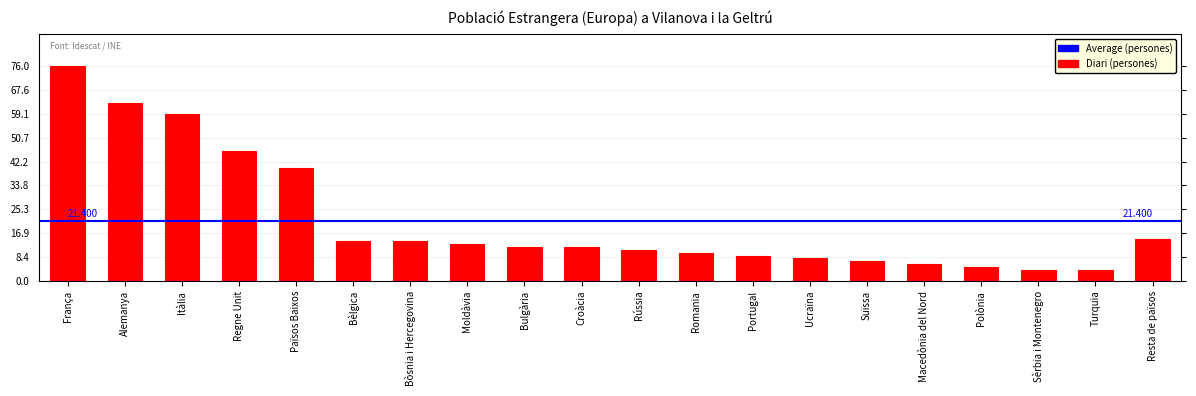

How many data points does each series have?

20